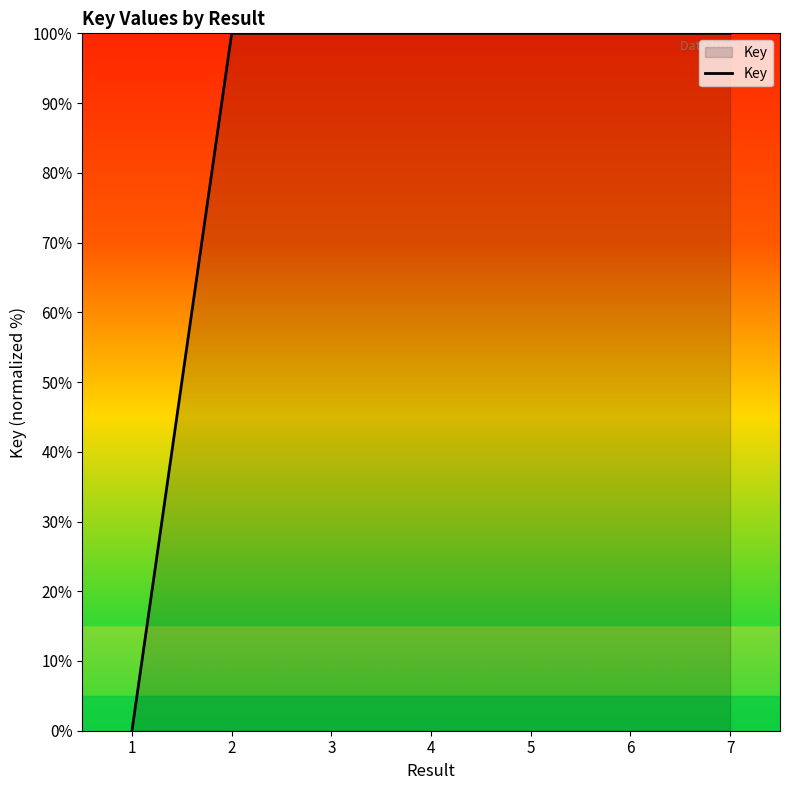

Read the value at 4.

100.0